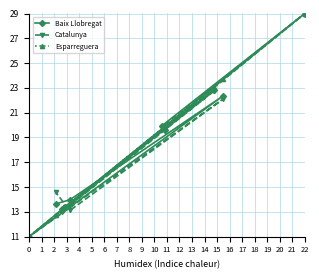

List the series in order of their peak value, lowest first.

Baix Llobregat, Catalunya, Esparreguera